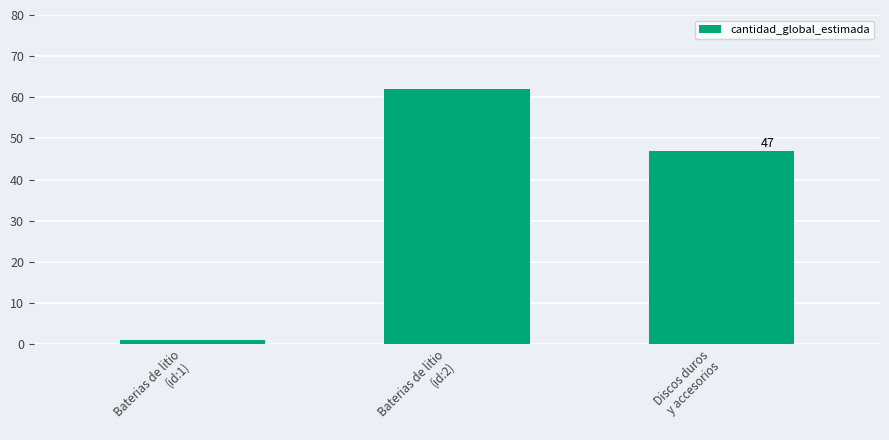

Approximately how many times larger is the value at Baterias de litio
(id:2) compared to Baterias de litio
(id:1)?

62.0